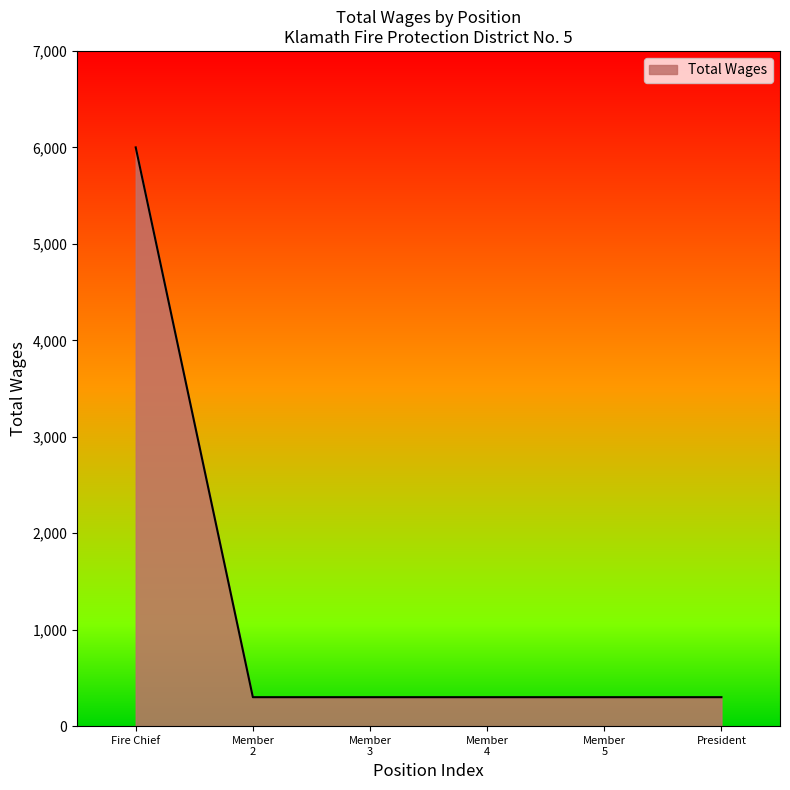

What is the difference between the maximum and minimum values?

5700